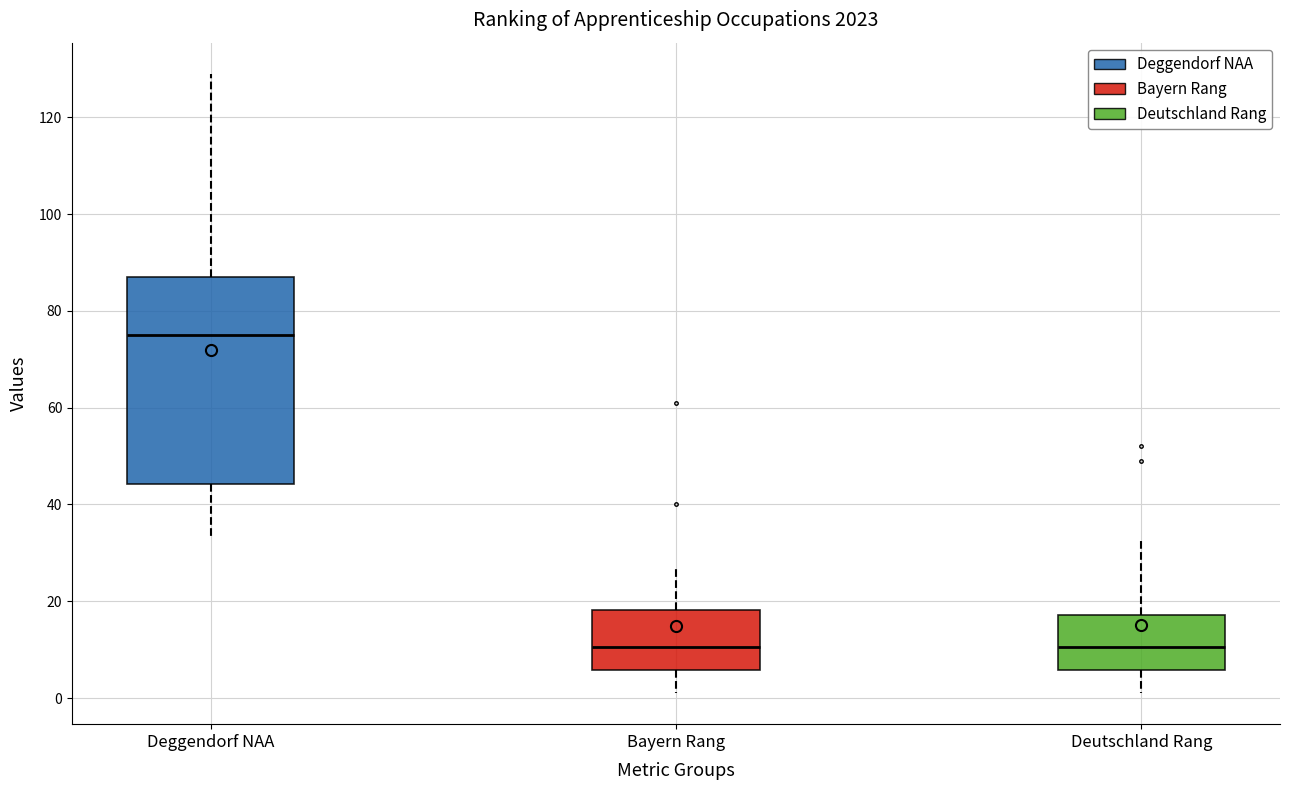

Reading left to right, read every box against the y-axis: the position of its median line, the range the box covers, and the ends of its whiskers. The values are not printed on the chart, so give them approximately, as read against the axis.

Deggendorf NAA: median 76, box 44 to 88, whiskers 34 to 130
Bayern Rang: median 10, box 6 to 18, whiskers 2 to 28
Deutschland Rang: median 10, box 6 to 18, whiskers 2 to 34